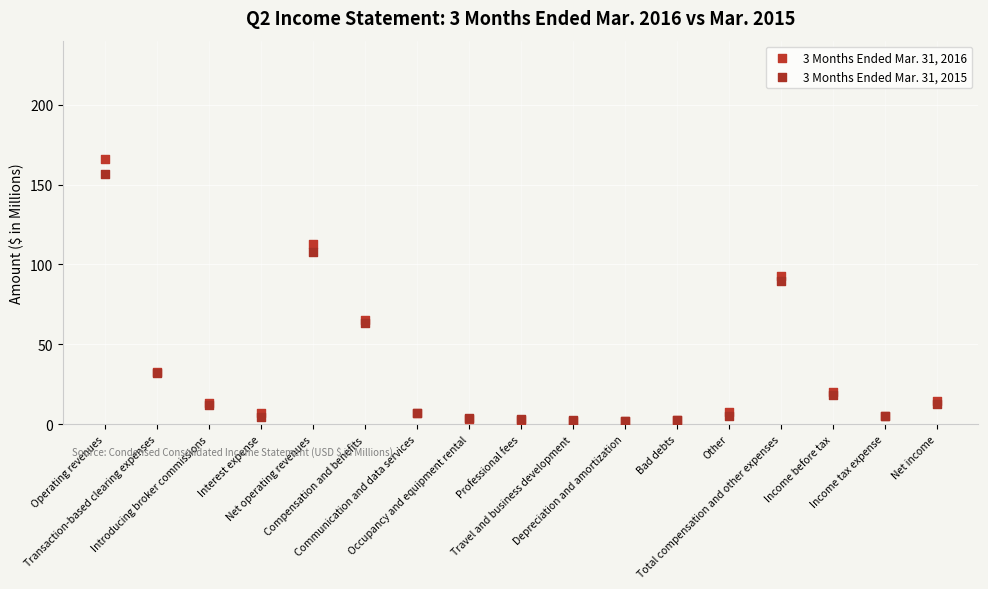

Which series reaches the maximum Y coordinate?

3 Months Ended Mar. 31, 2016